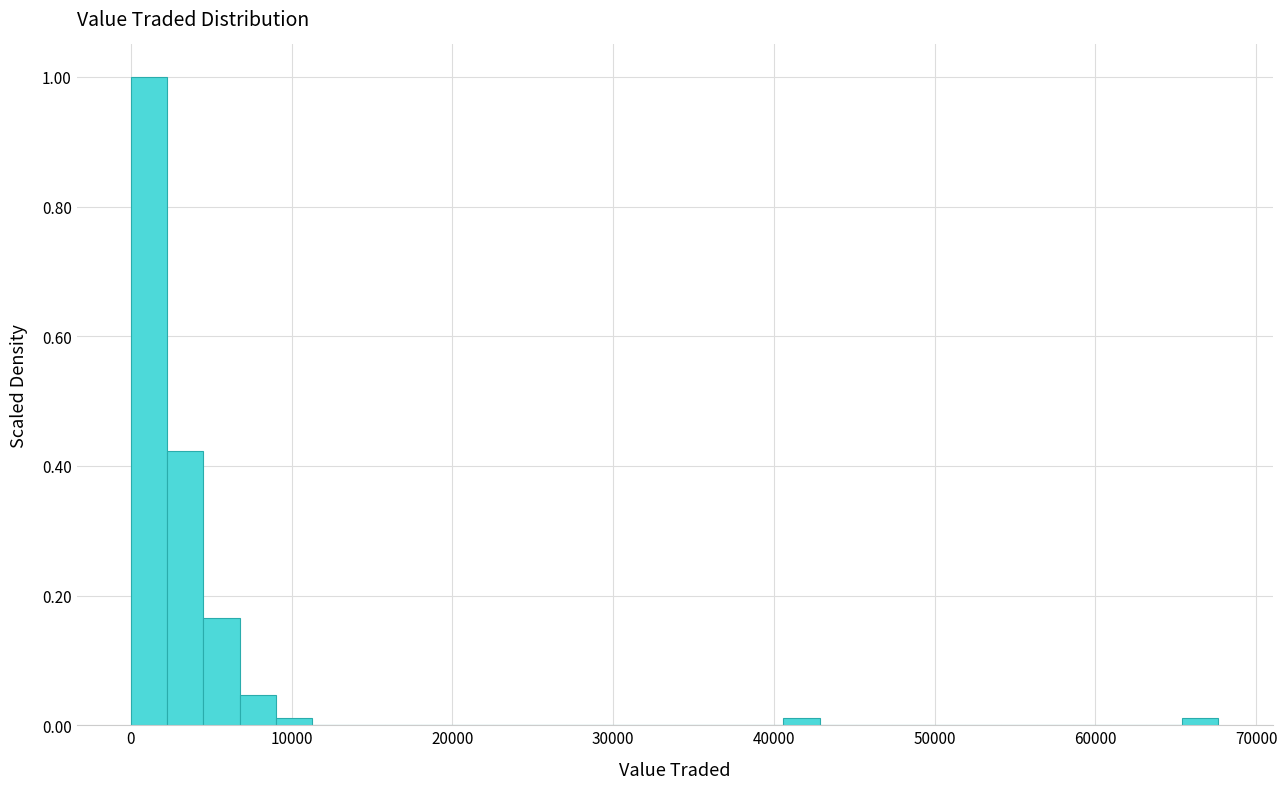

Read against the x-axis, roughly where is the centre of the tallest bar?

1000